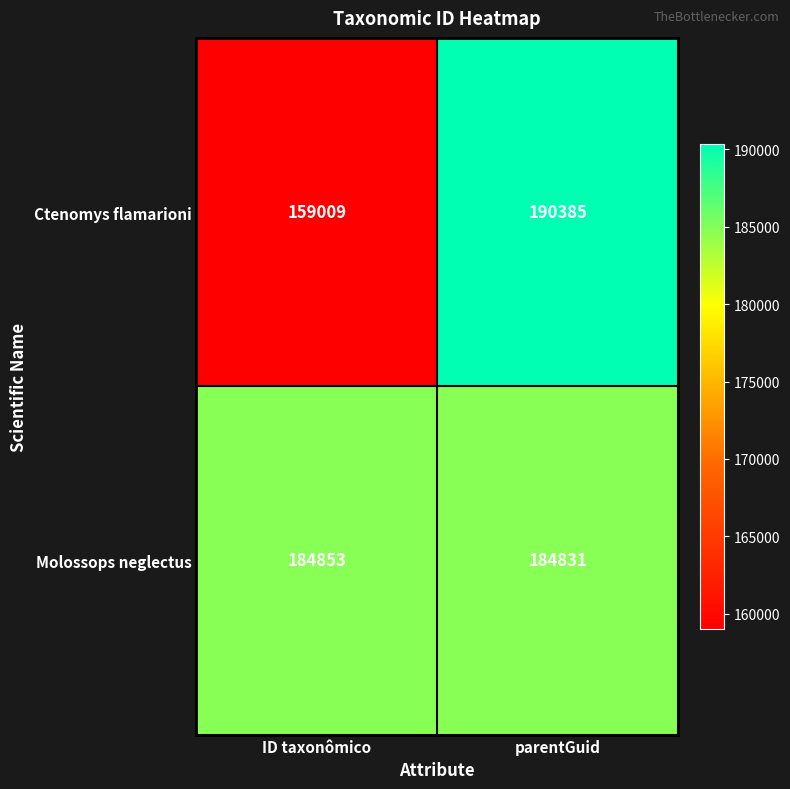

Reading left to right, list all the values displayed in this chart.

Ctenomys flamarioni: 159009	190385
Molossops neglectus: 184853	184831